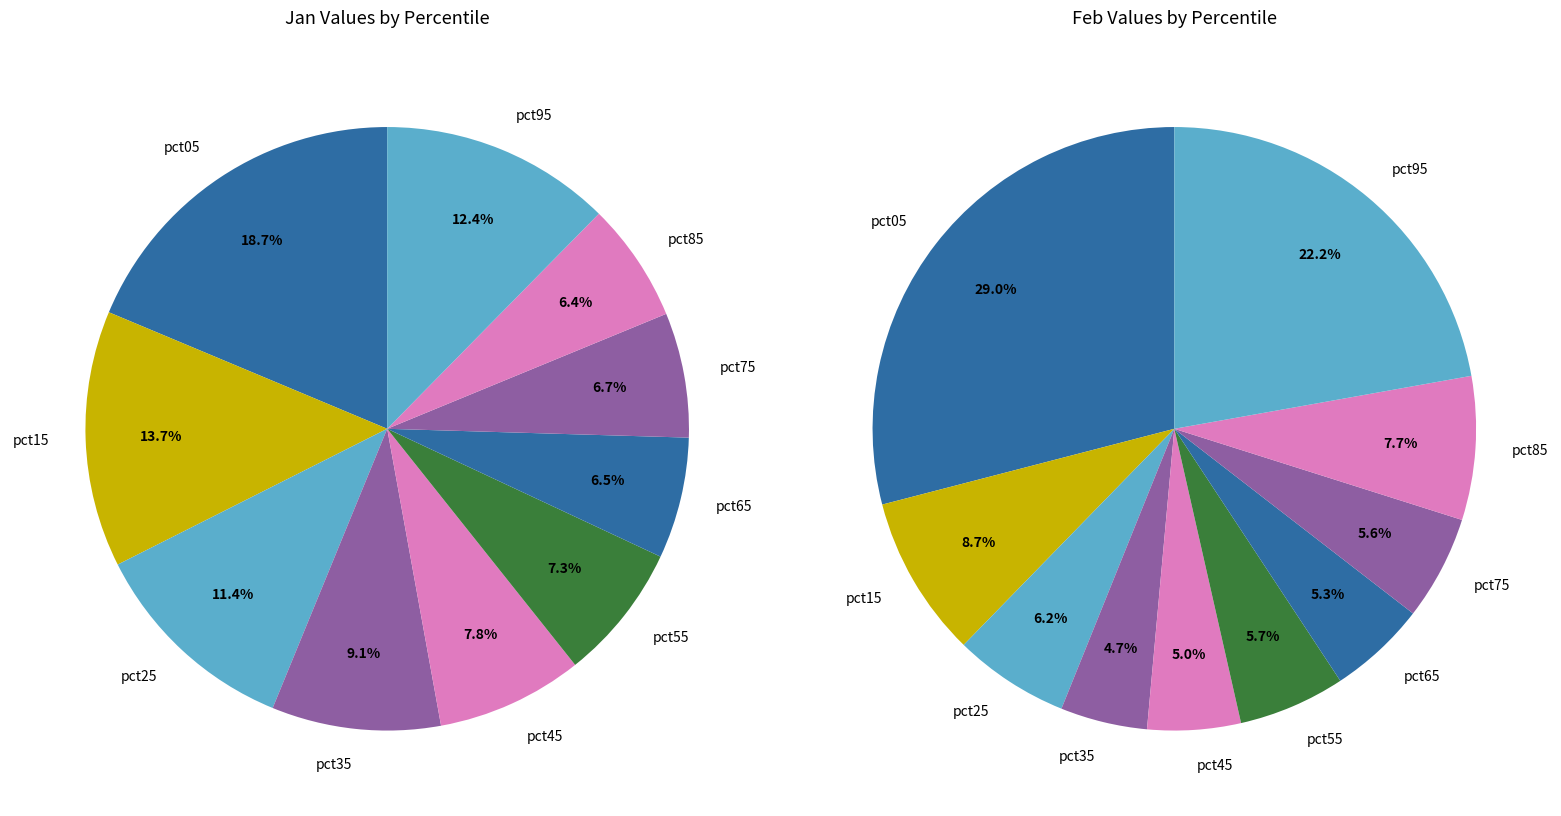

What portion of the pie excludes 6?

93.5%